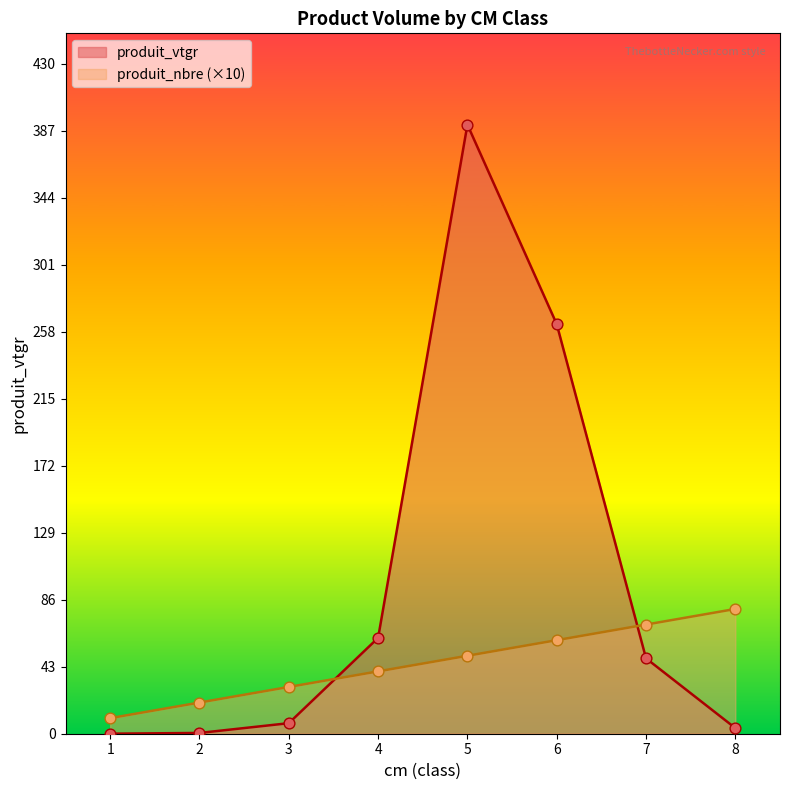

At which category is the sum across all series the highest?

5